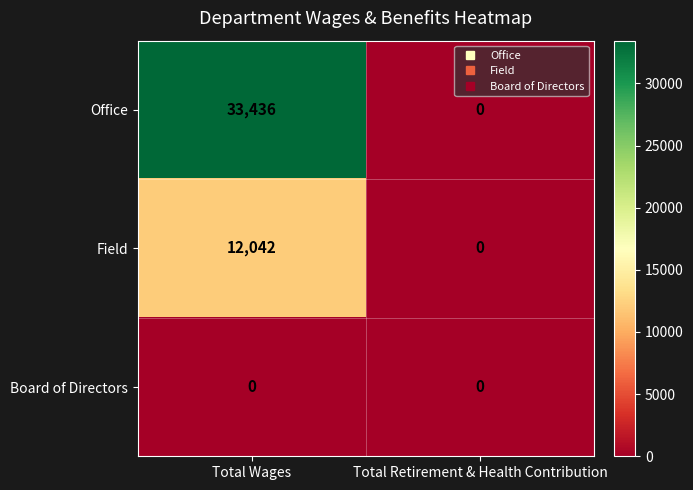

At which category is the sum across all series the highest?

Total Wages